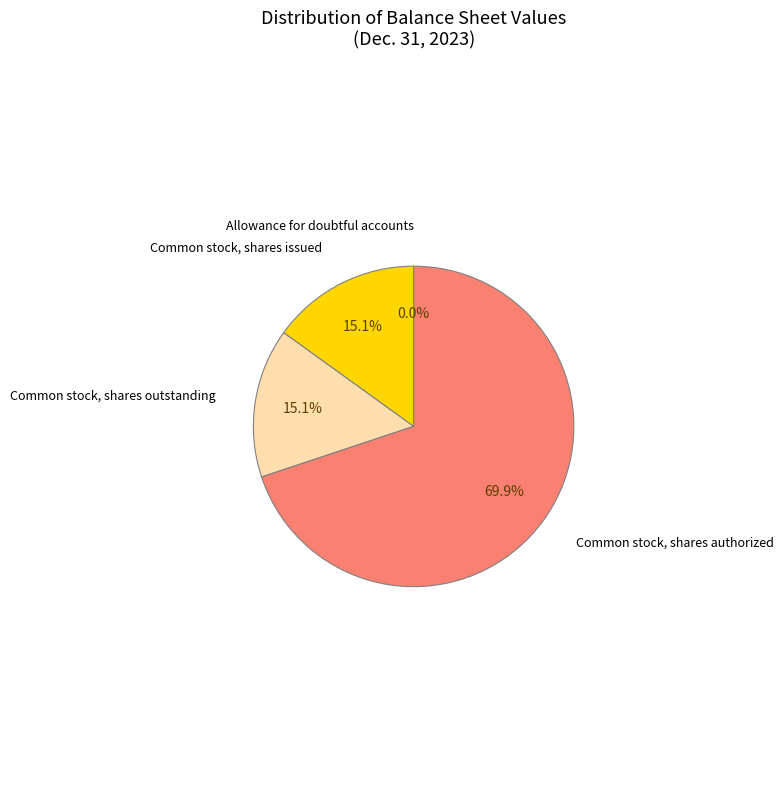

To the nearest percent, what is the difference between the largest and smallest slice percentages?

70%